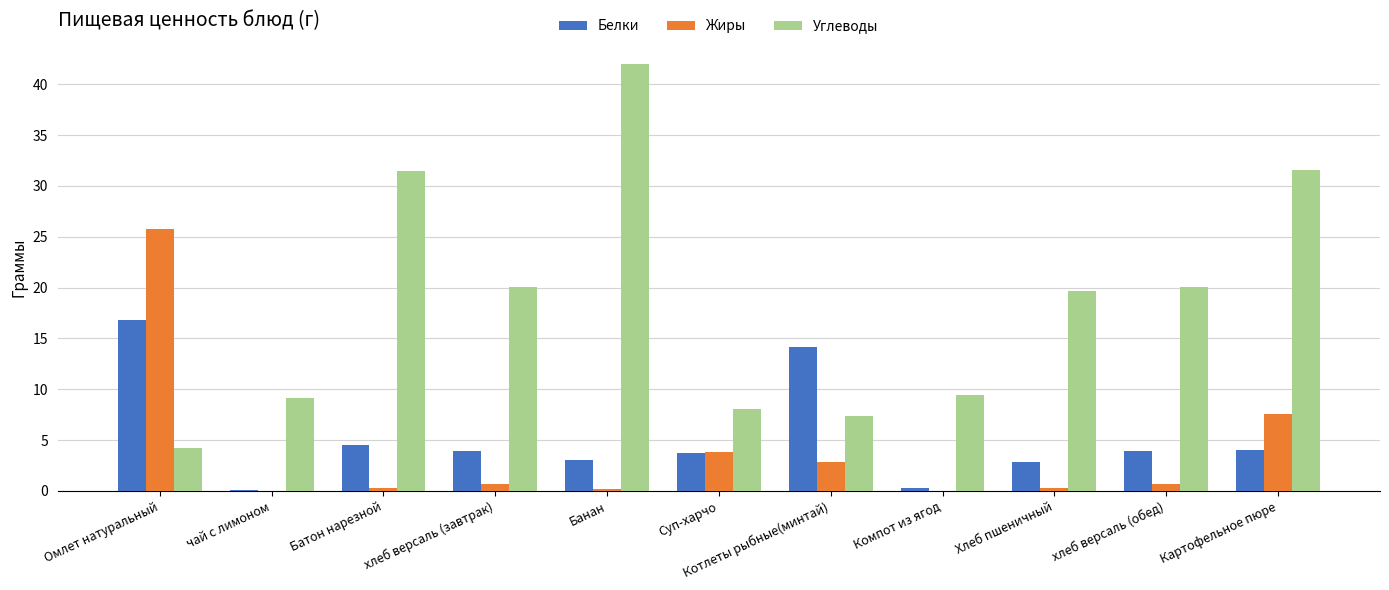

Which category has the highest value in the Углеводы series?

Банан